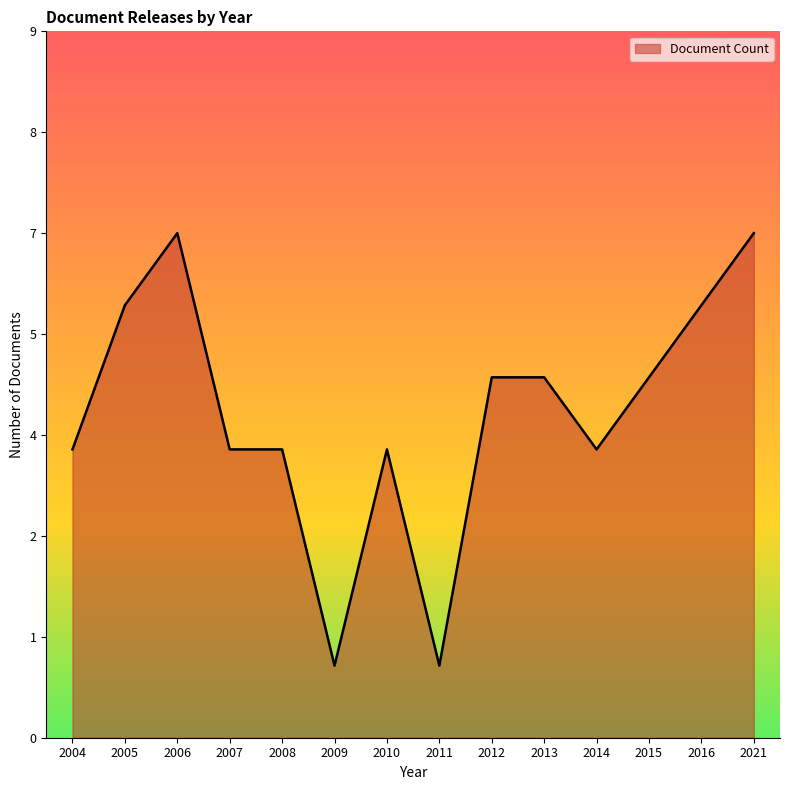

Does the chart display data point markers on the line(s)?

No